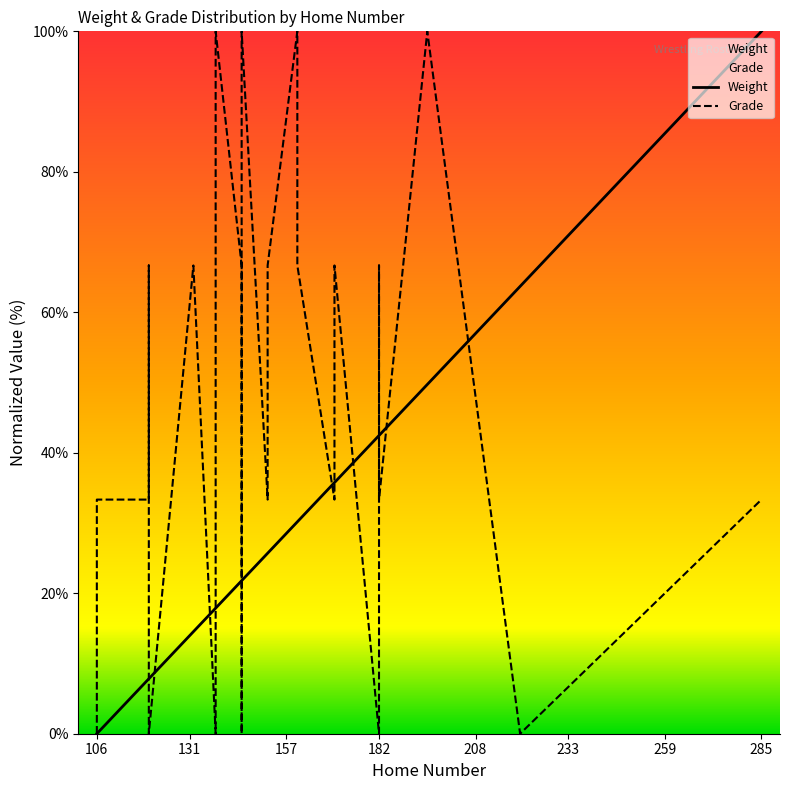

True or false: Grade and Weight intersect in this chart.

True